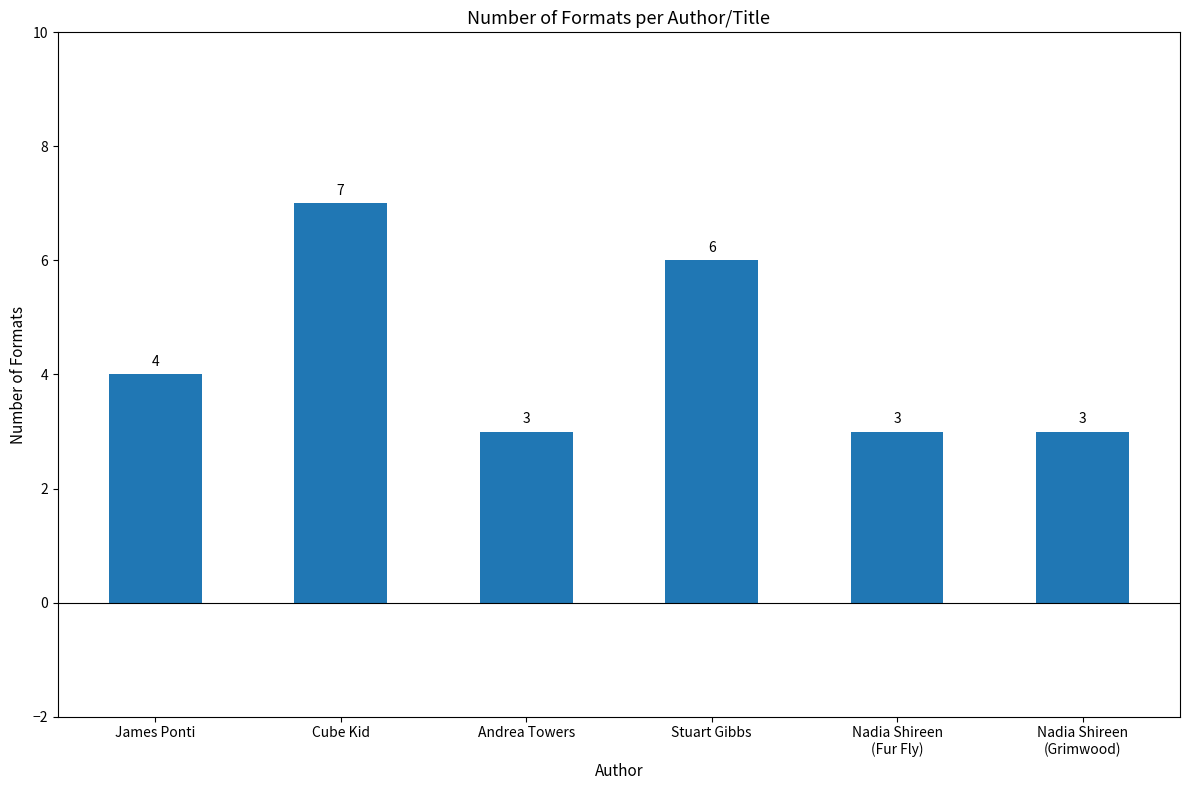

What is the difference between the maximum and second lowest values?

4